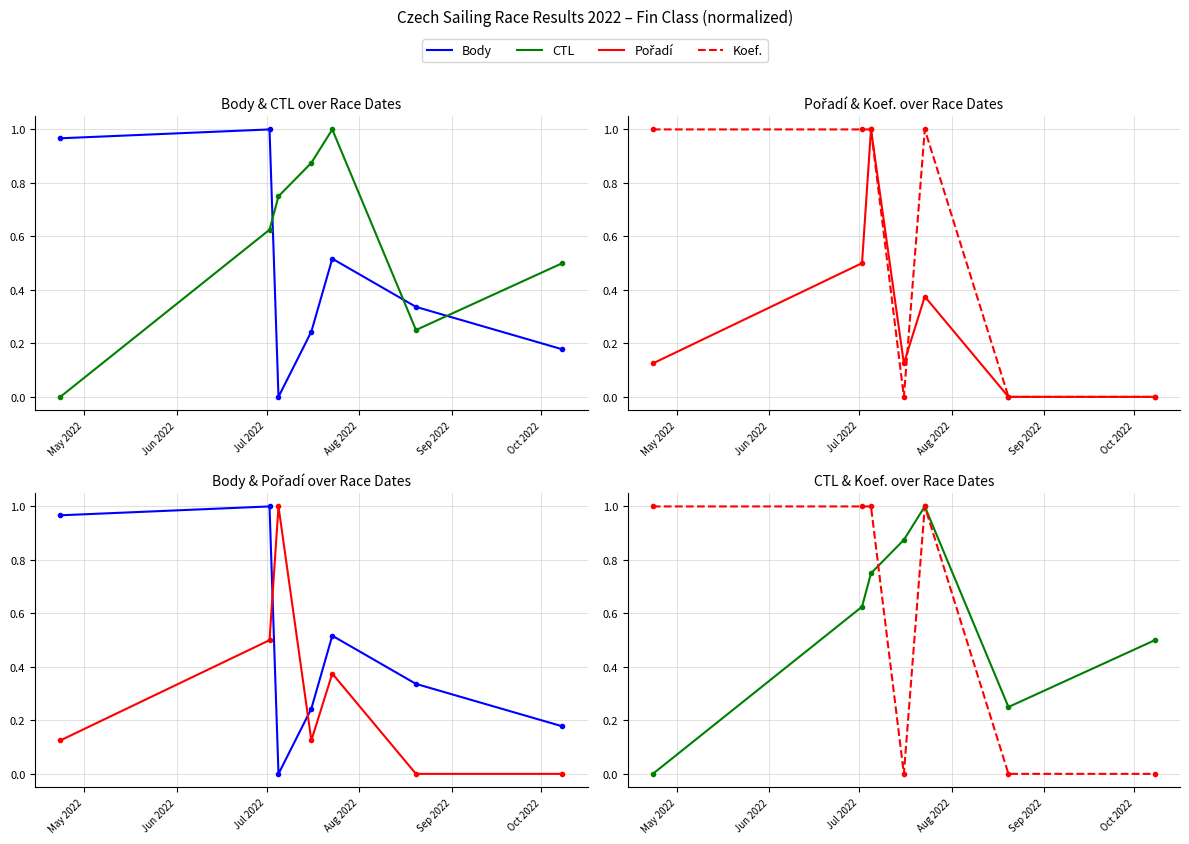

What is the total value across all series at Jun 2022?

3.1